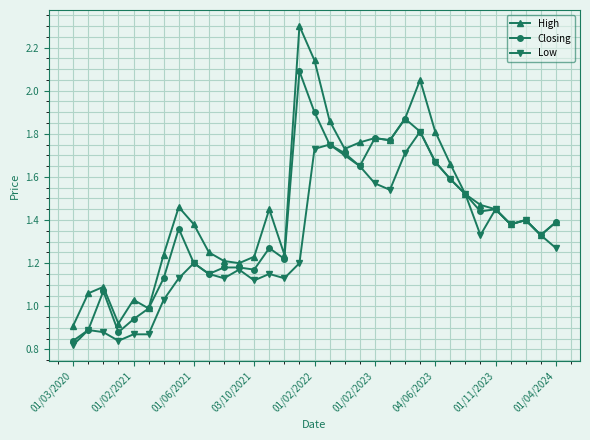

Rank the series by their maximum value, from lowest to highest.

Low, Closing, High